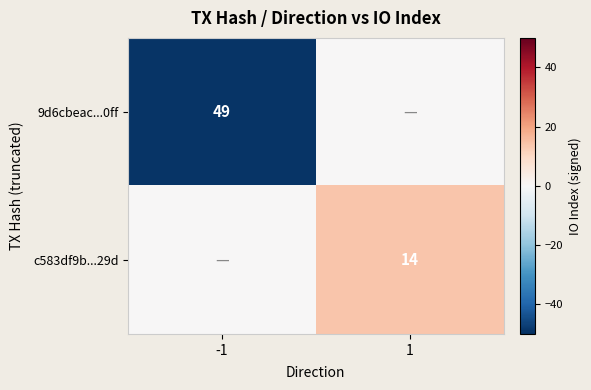

Is the value of c583df9b...29d at 1 greater than the value of 9d6cbeac...0ff at -1?

No